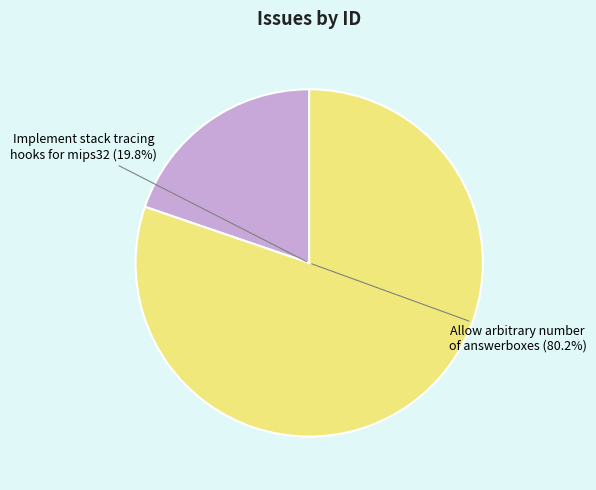

Which category has the smallest portion of the pie?

Implement stack tracing hooks for mips32